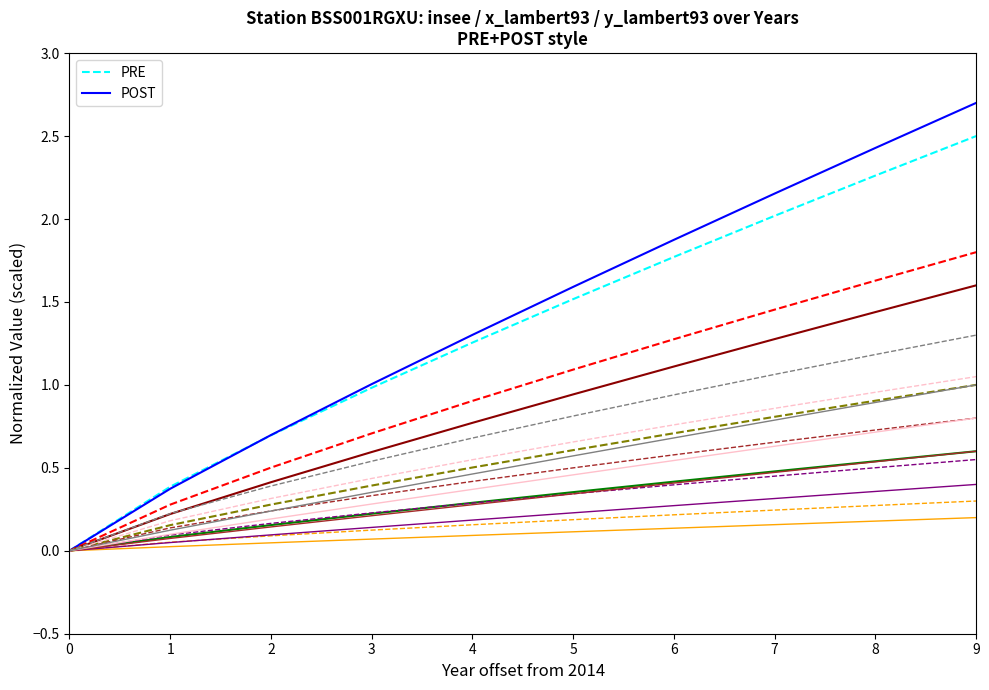

Reading left to right, transcribe all the data shown in this chart.

PRE: 0=0.0	1=0.4	2=0.7	3=1.0	4=1.3	5=1.5	6=1.8	7=2.0	8=2.3	9=2.5
POST: 0=0.0	1=0.4	2=0.7	3=1.0	4=1.3	5=1.6	6=1.9	7=2.2	8=2.4	9=2.7